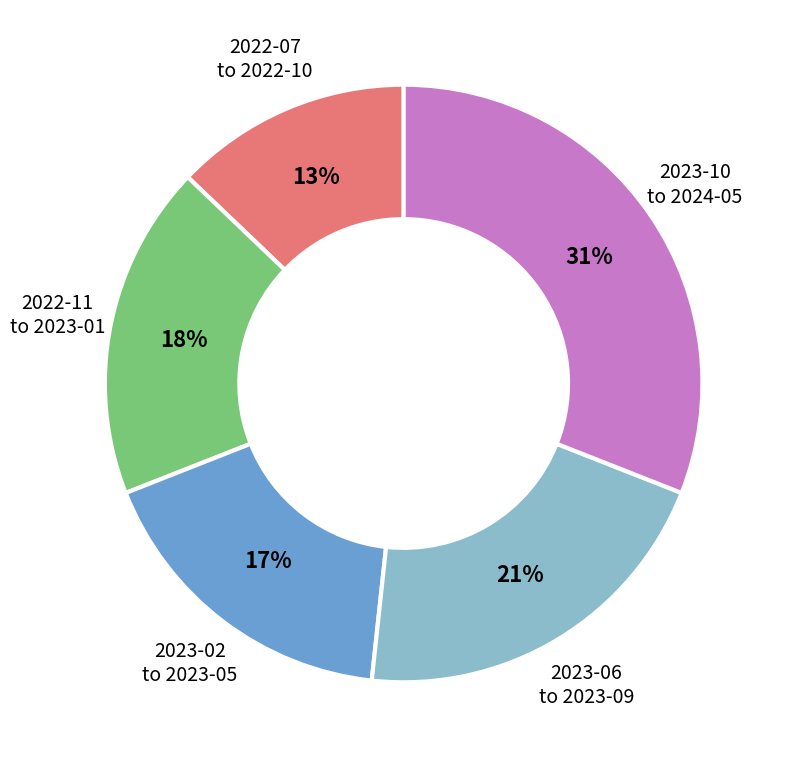

Rank the categories by value from highest to lowest.

2023-10 to 2024-05, 2023-06 to 2023-09, 2022-11 to 2023-01, 2023-02 to 2023-05, 2022-07 to 2022-10